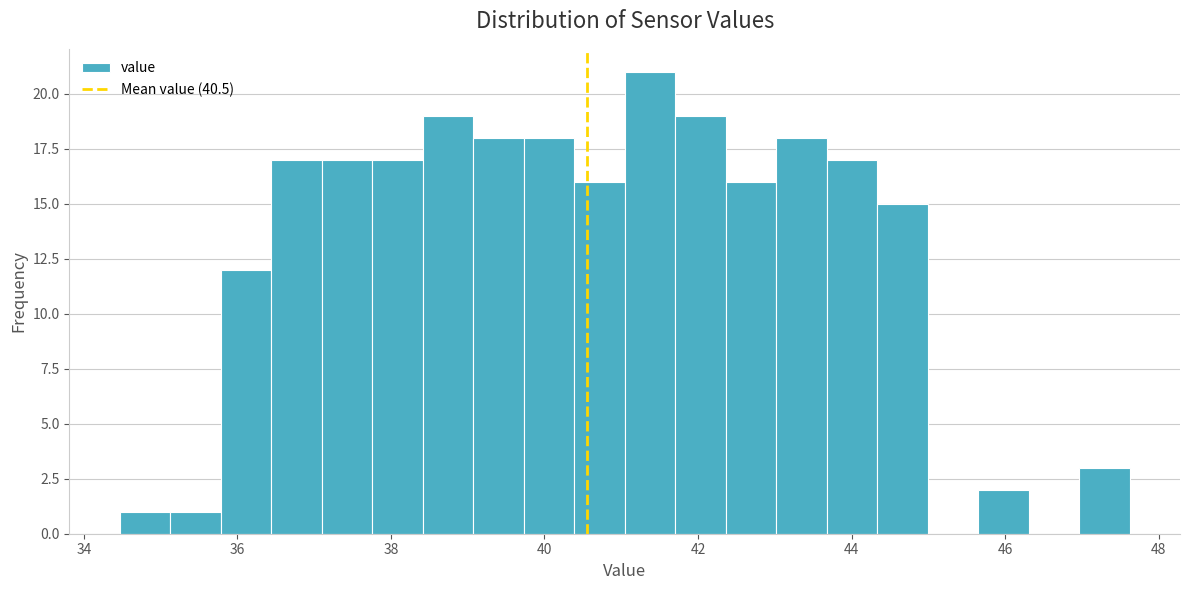

Read against the x-axis, roughly where is the centre of the tallest bar?

41.4